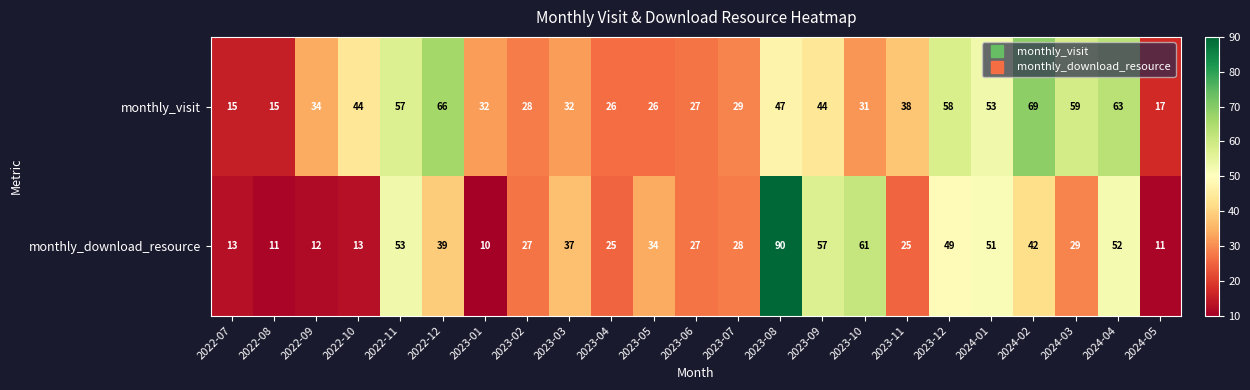

How many data points in monthly_visit are less than 34?

11